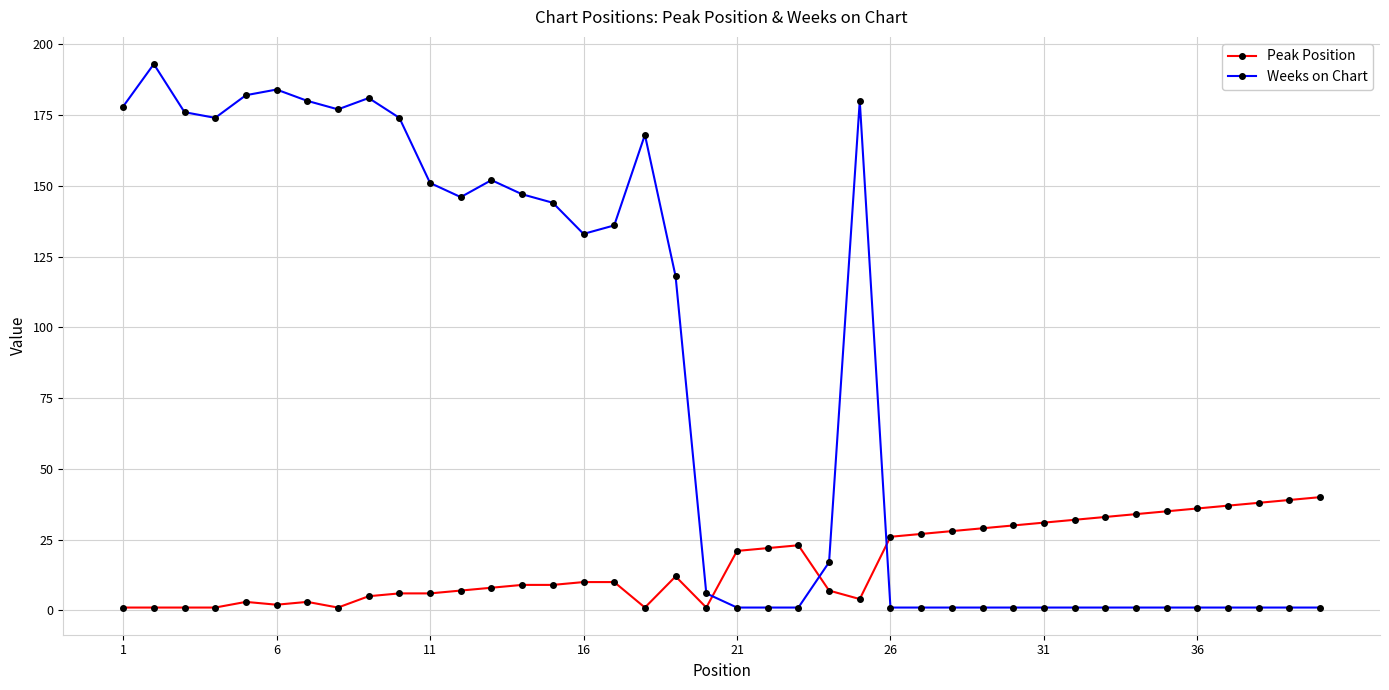

What is the difference between the maximum and minimum values in the Weeks on Chart series?

192